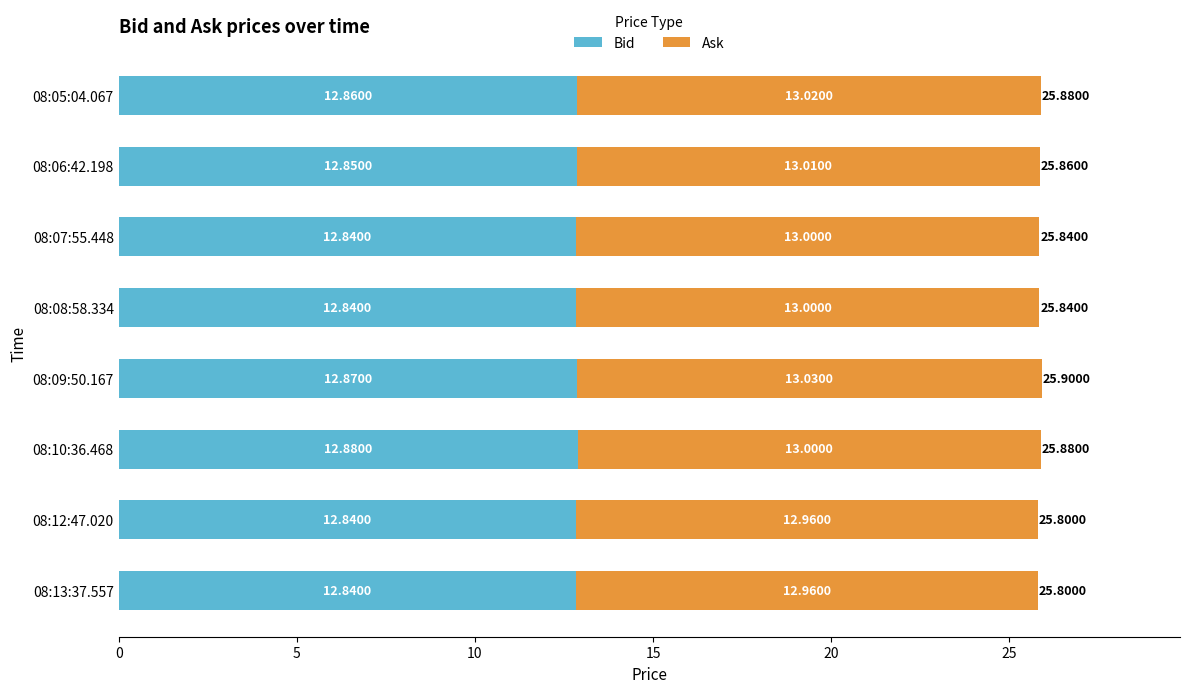

What is the sum of all Bid values?

102.8